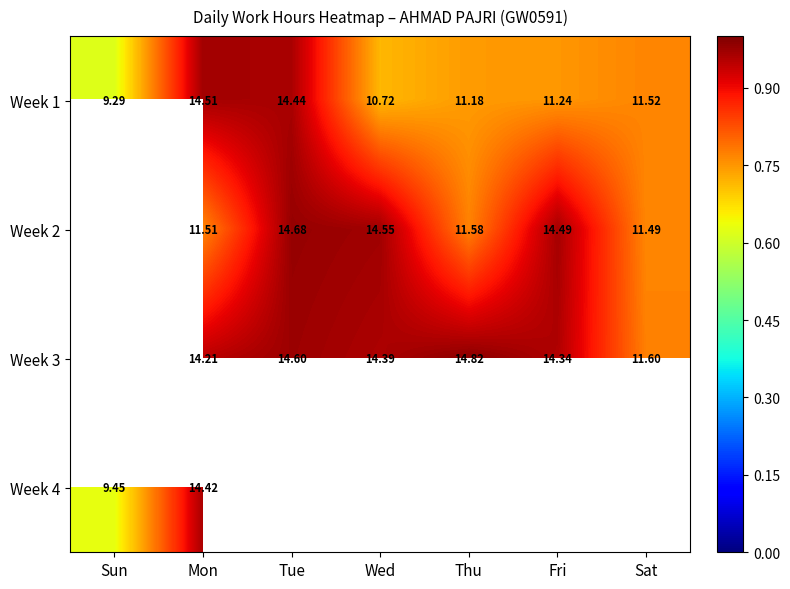

At which category does the chart reach its peak across all series?

Thu